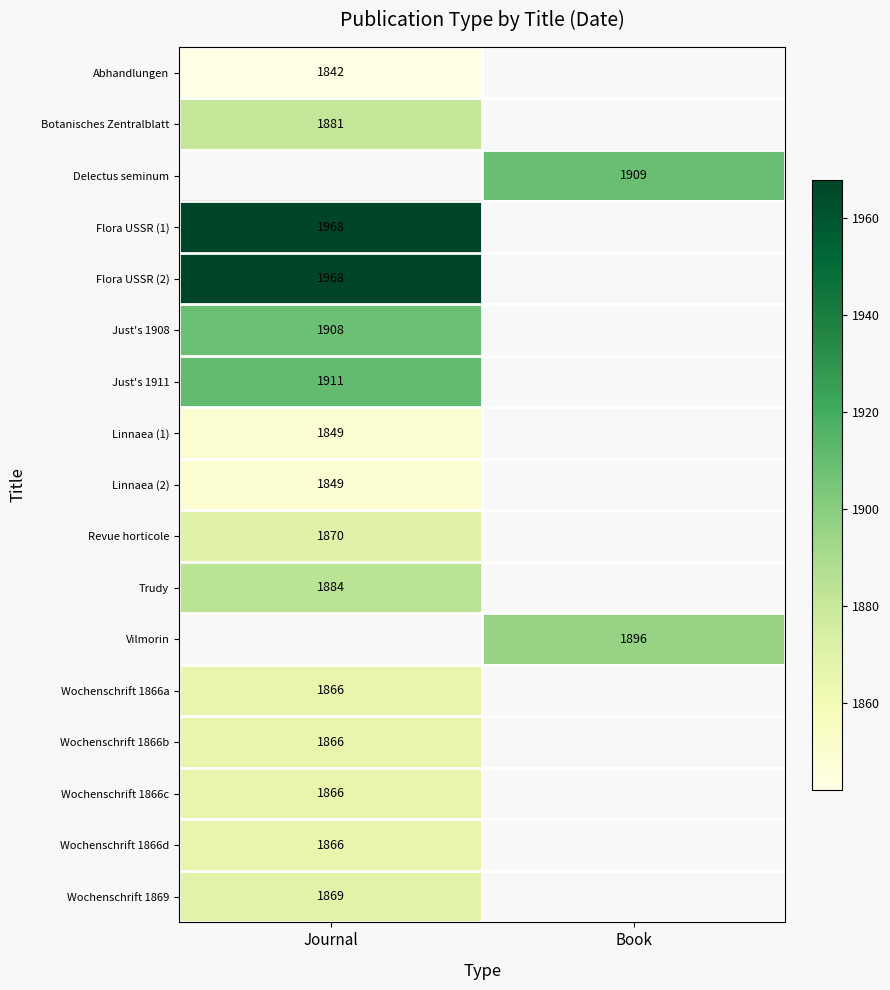

The value of Flora USSR (2) at Journal is 3107. True or false?

False